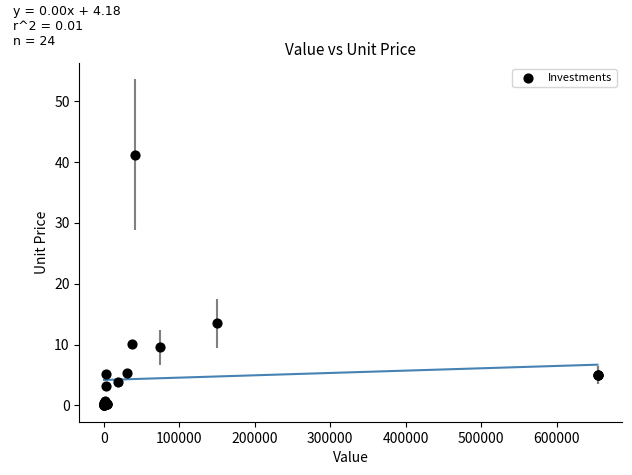

What Y value in the scatter plot is closest to 20?

13.5